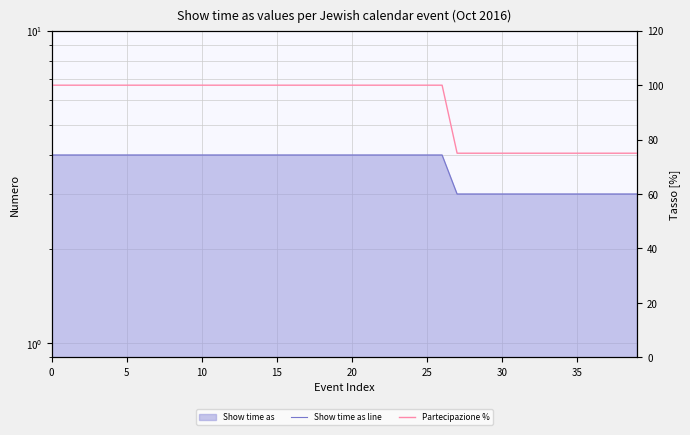

Is the value of Partecipazione % at 23 greater than the value of Show time as line at 11?

Yes